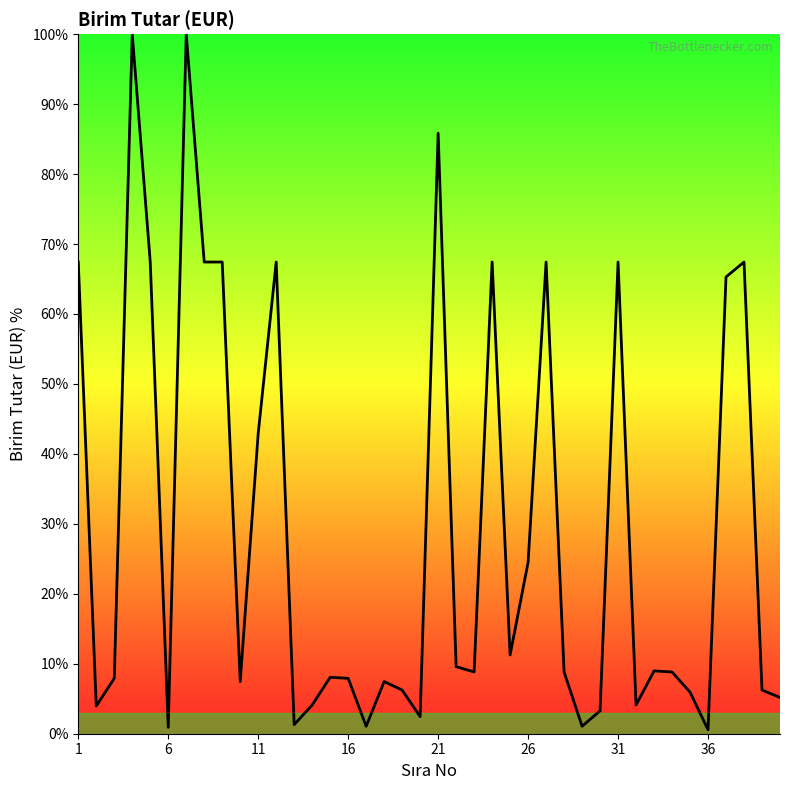

What is the greatest value displayed?

100.0